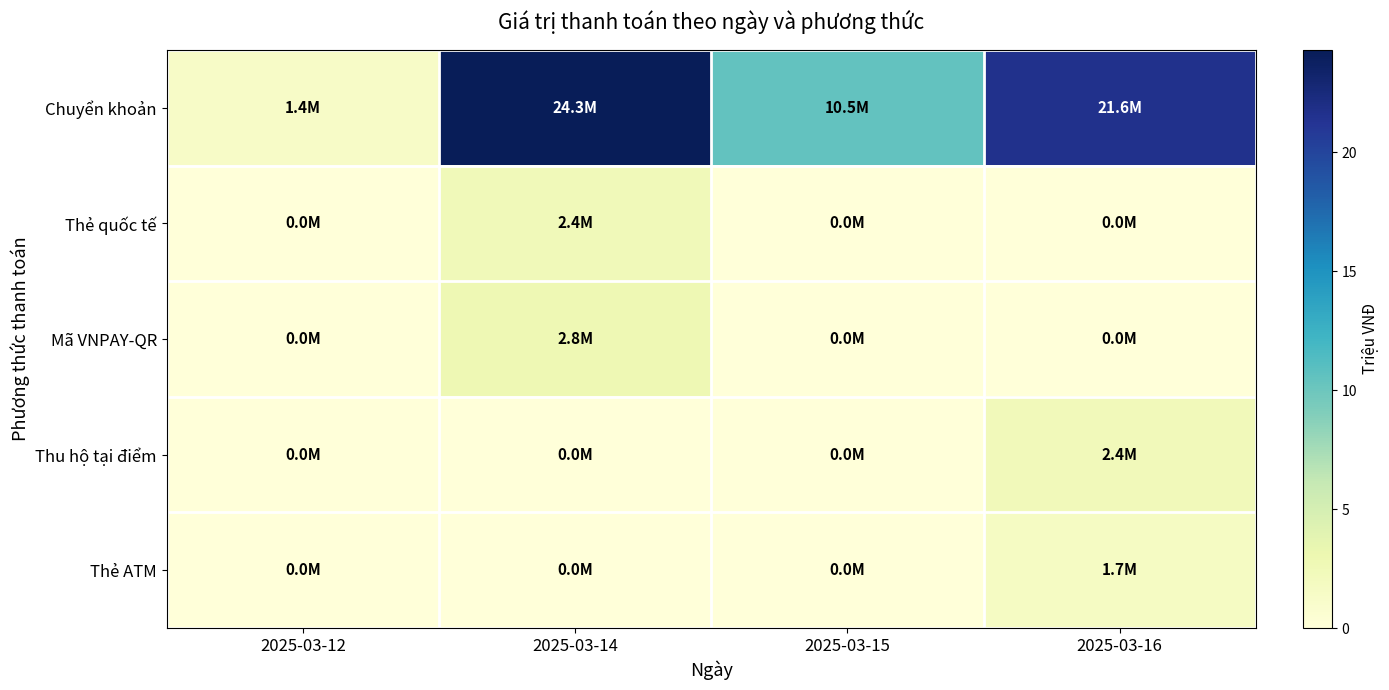

What is the total value across all series at 2025-03-14?

29.4